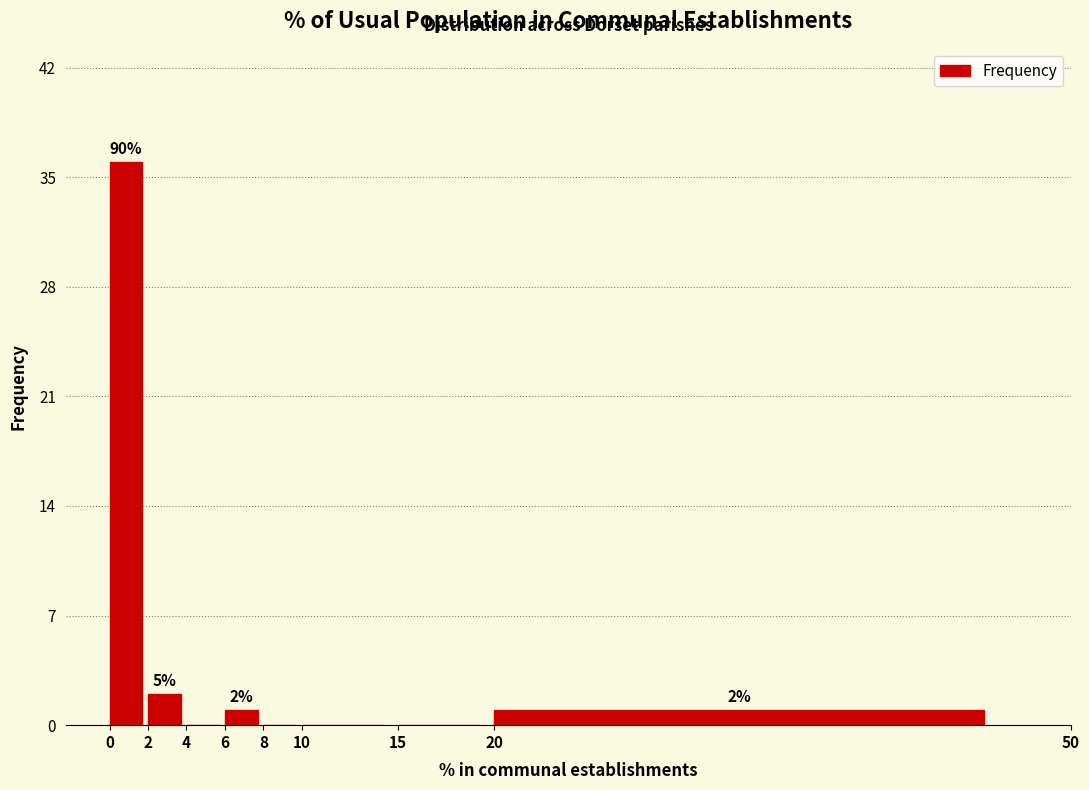

Which range on the x-axis has the tallest bar?

0 to 2